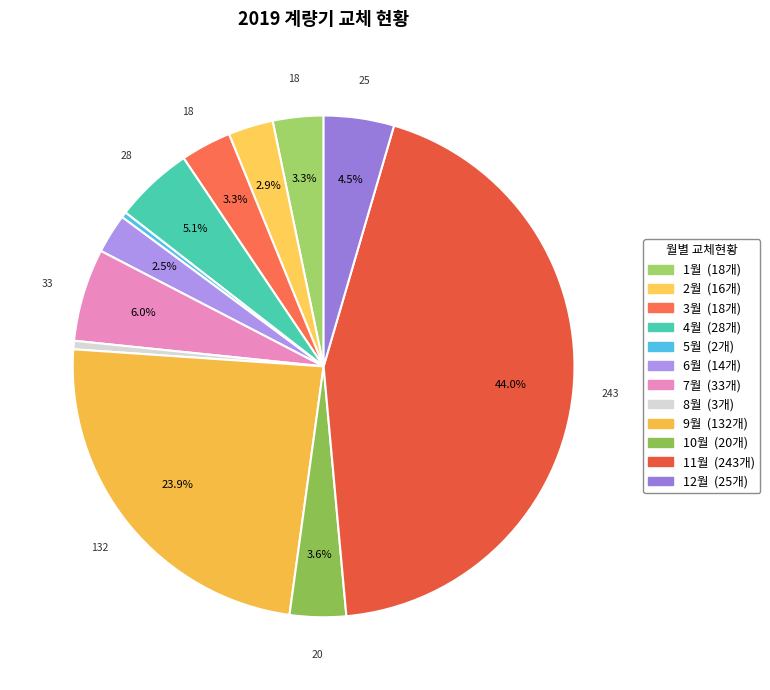

Is 6월 the majority of the pie?

No